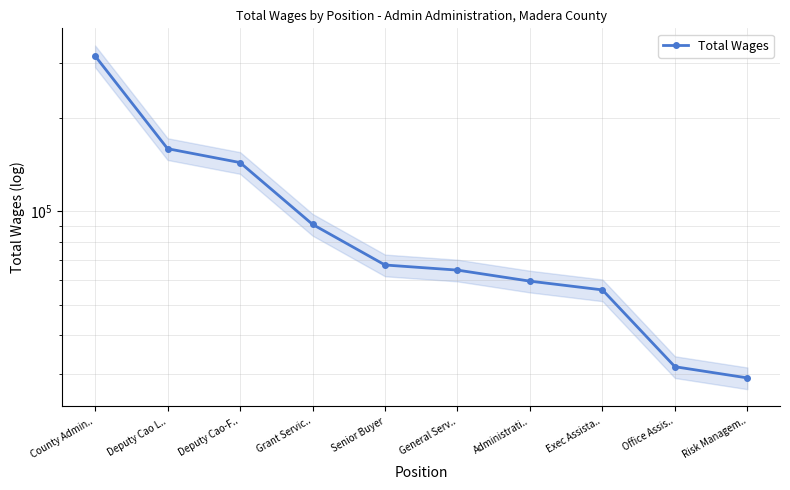

What is the label of the 3rd point from the left?

Deputy Cao-F..